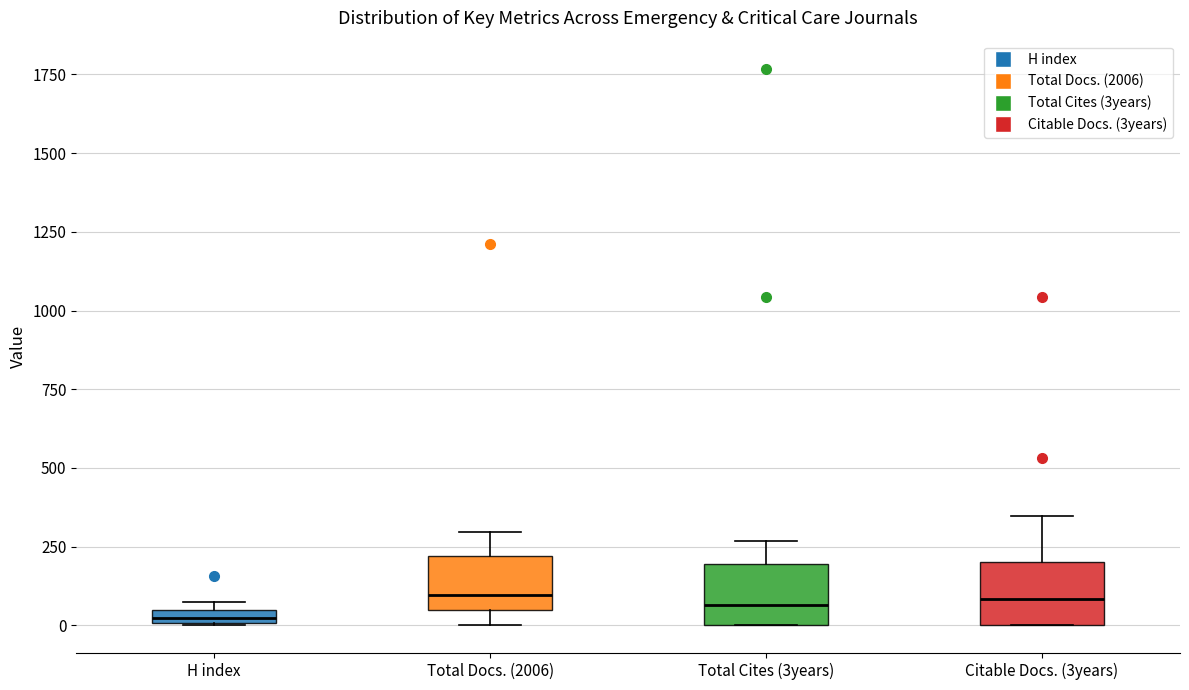

Where is the lower edge of the box for H index on the y-axis? The values are not printed on the chart, so give them approximately, as read against the axis.

0